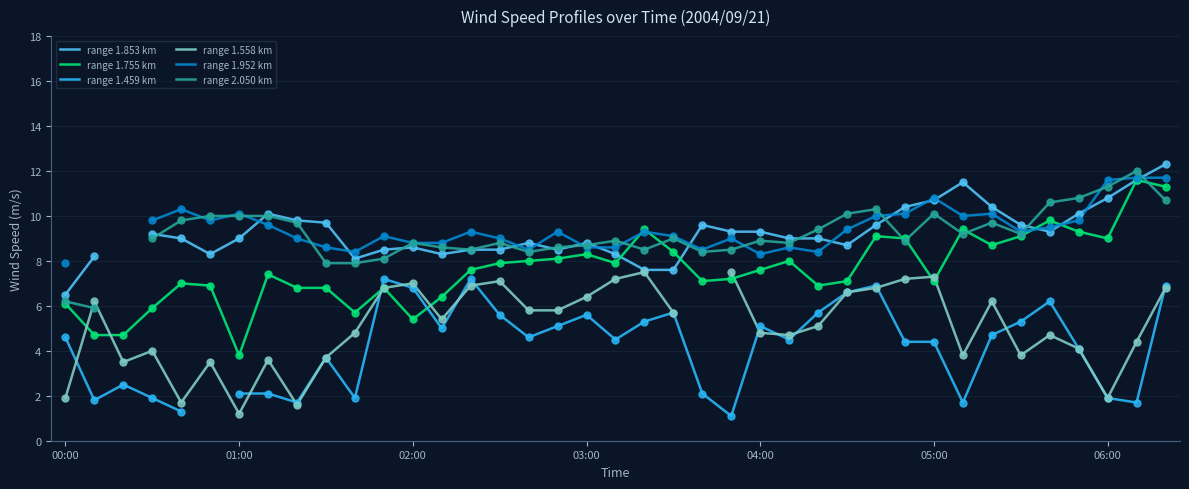

At which category is the sum across all series the highest?

38